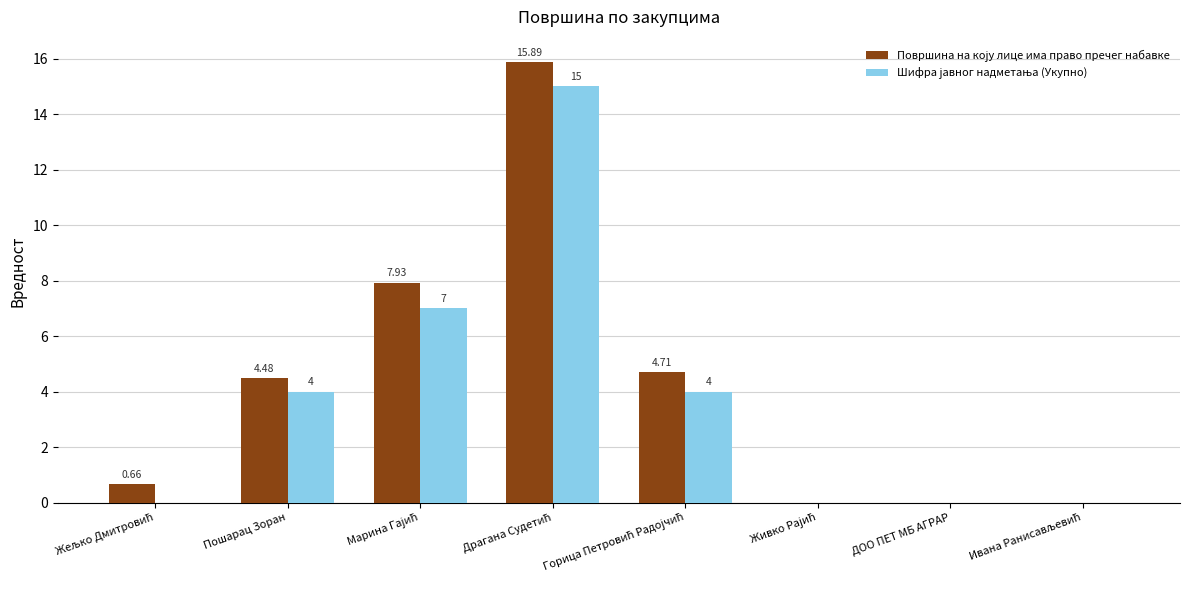

How many distinct data groups are displayed?

2